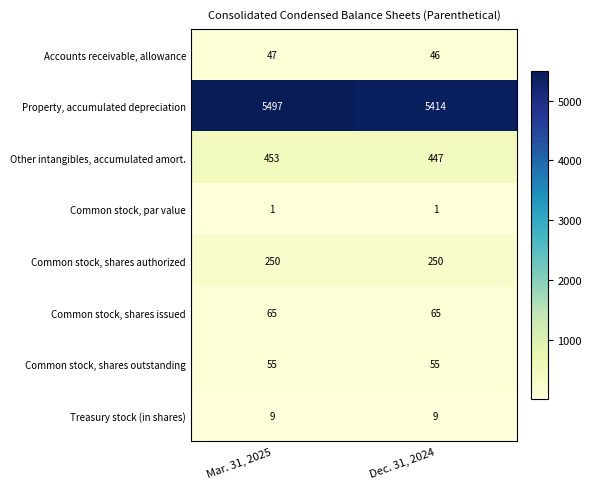

The Property, accumulated depreciation series shows 5497 at Mar. 31, 2025. True or false?

True